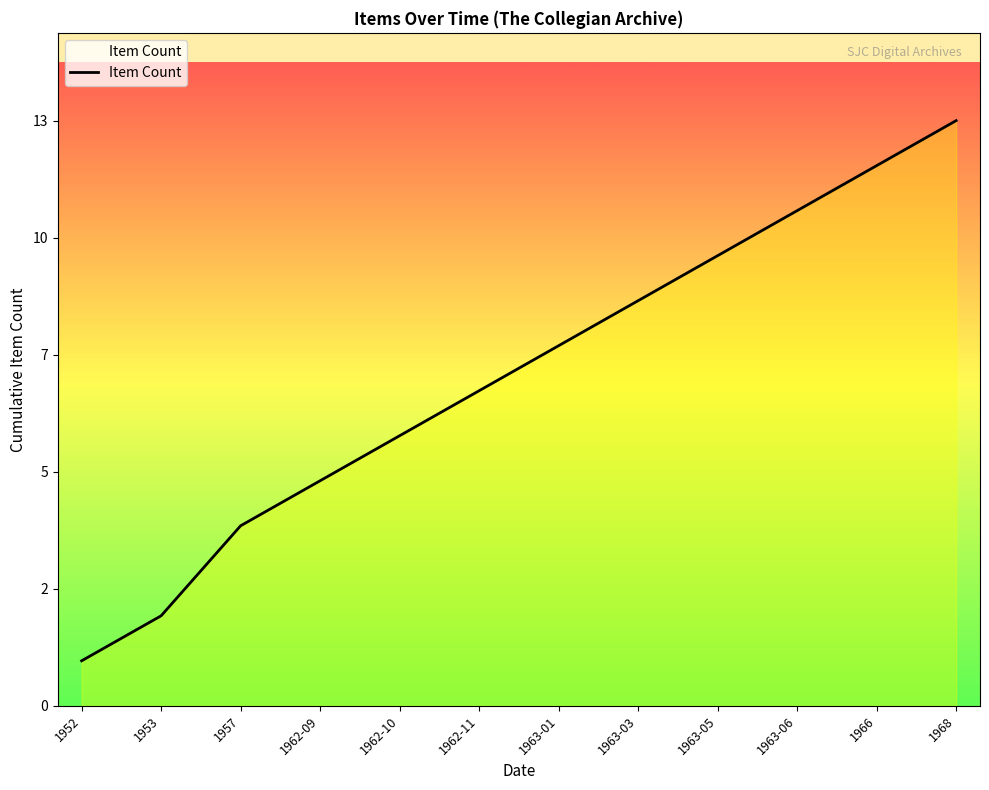

Does the chart display data point markers on the line(s)?

No